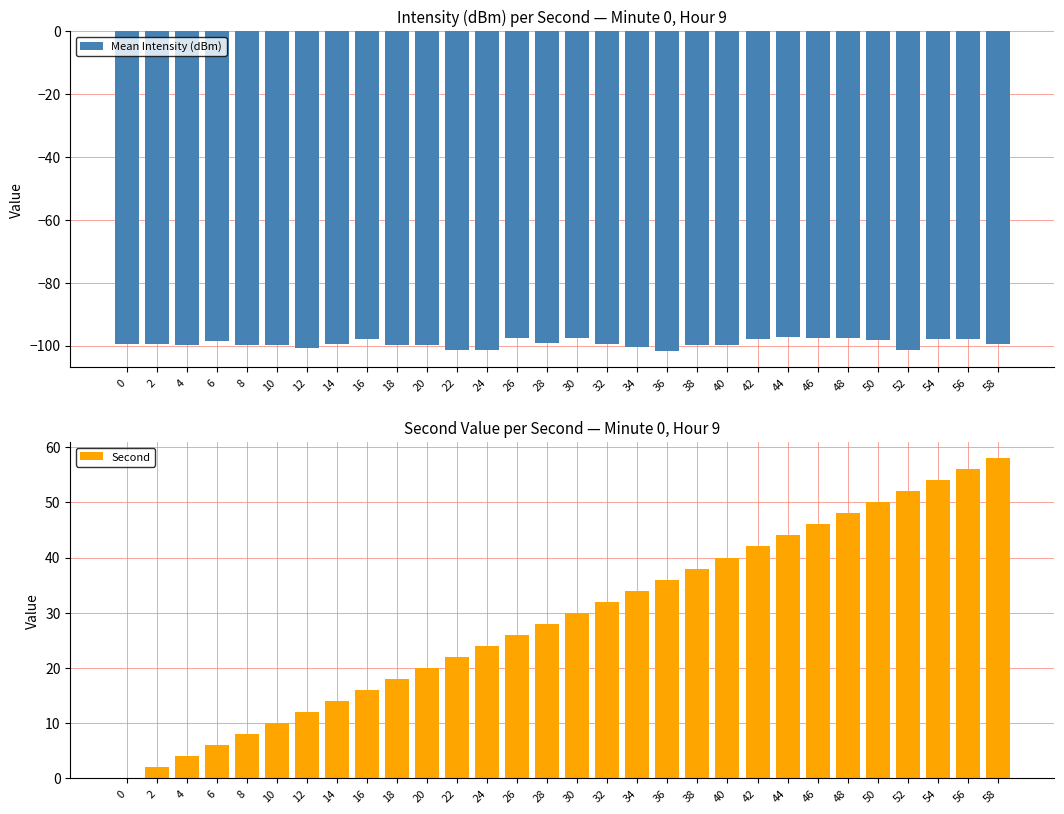

Rank the series by their average value, from lowest to highest.

Mean Intensity (dBm), Second